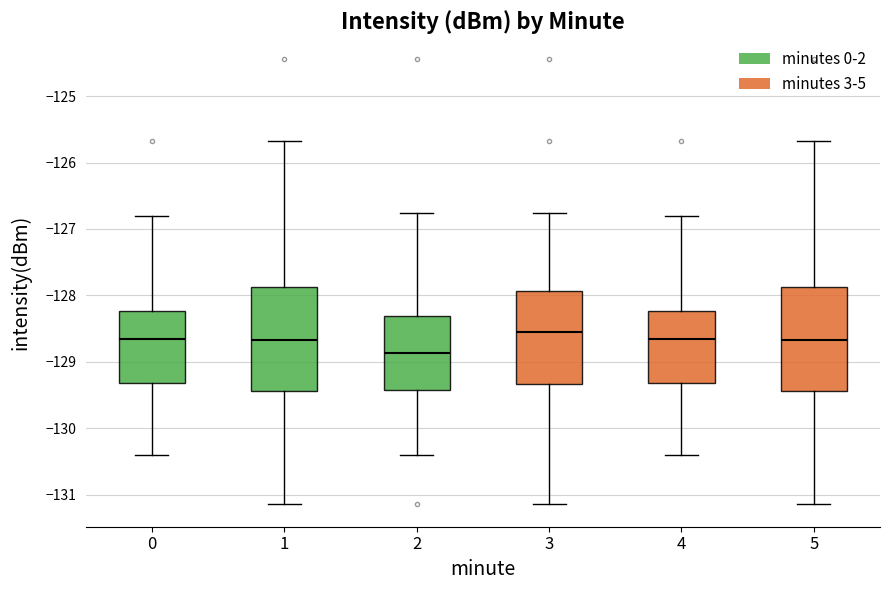

Reading left to right, transcribe this box plot: for each box, give where its median line is, the range the box spans, and where its two whiskers end, as read against the y-axis. The values are not printed on the chart, so give them approximately, as read against the axis.

0: median -128.7, box -129.3 to -128.2, whiskers -130.4 to -126.8
1: median -128.7, box -129.4 to -127.9, whiskers -131.1 to -125.7
2: median -128.9, box -129.4 to -128.3, whiskers -130.4 to -126.8
3: median -128.6, box -129.3 to -127.9, whiskers -131.1 to -126.8
4: median -128.7, box -129.3 to -128.2, whiskers -130.4 to -126.8
5: median -128.7, box -129.4 to -127.9, whiskers -131.1 to -125.7